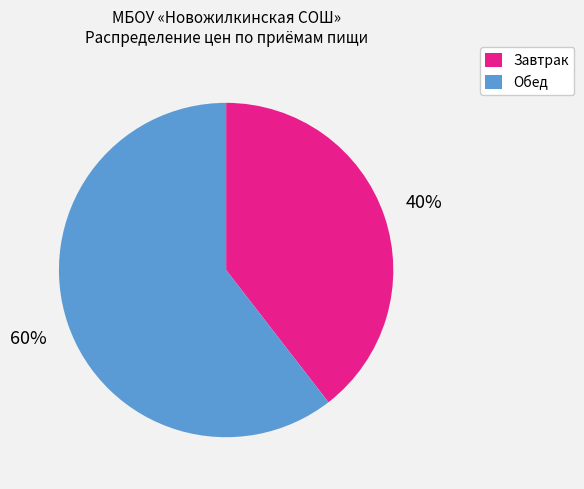

To the nearest percent, what is the average slice percentage?

50%